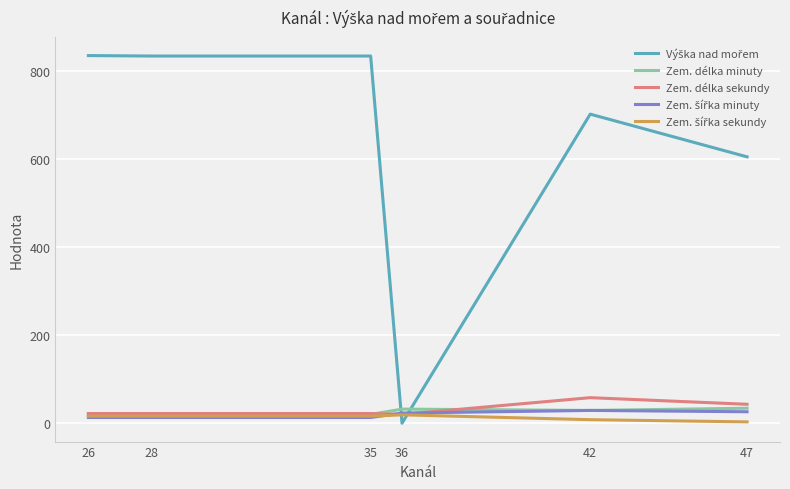

Does the chart display data point markers on the line(s)?

No